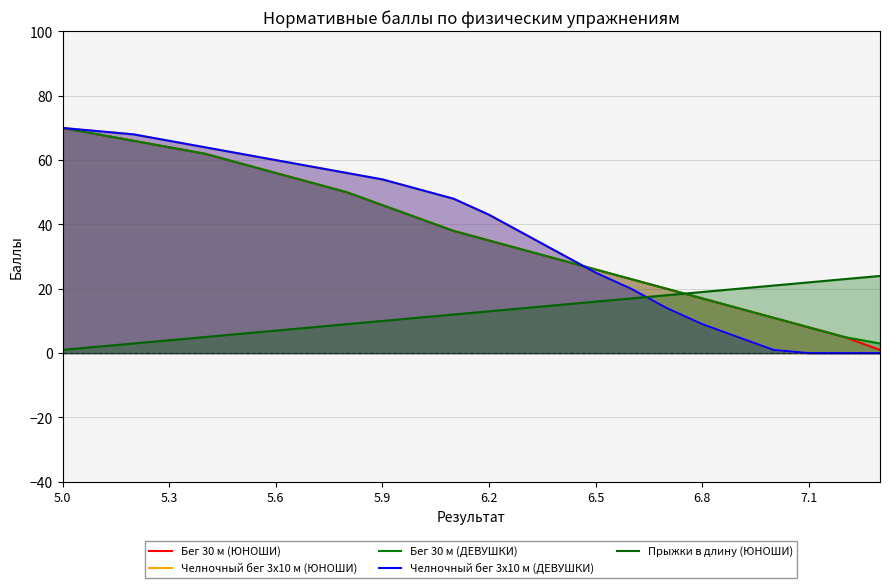

At which label does Челночный бег 3x10 м (ЮНОШИ) reach its peak?

5.0